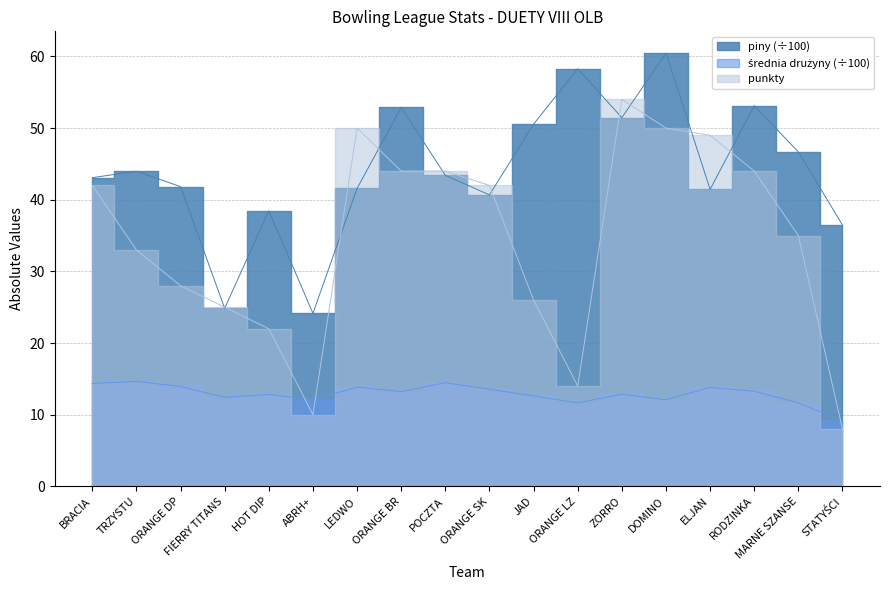

List the series in order of their overall mean, highest first.

piny, punkty, średnia drużyny